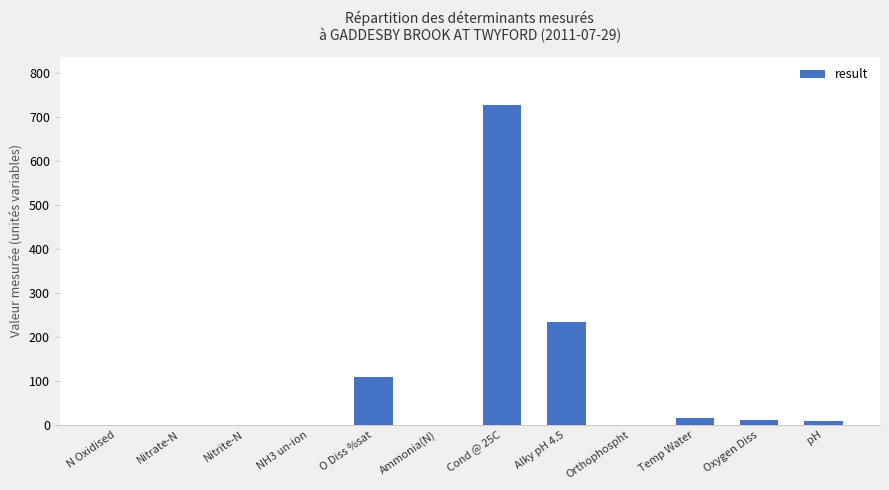

Where is the data nearest to the value 364?

Alky pH 4.5